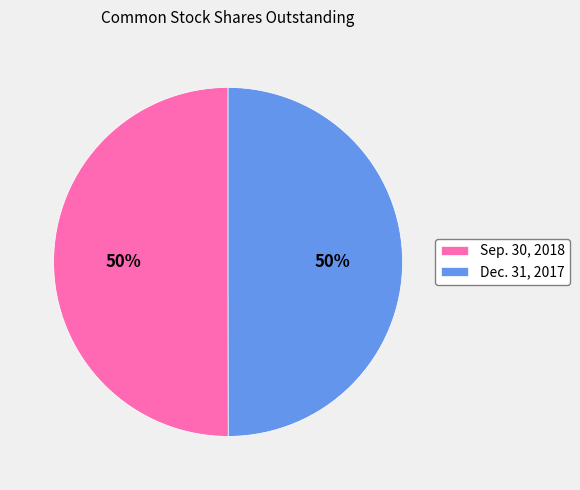

Is it true that Sep. 30, 2018 is 50% of the pie?

True